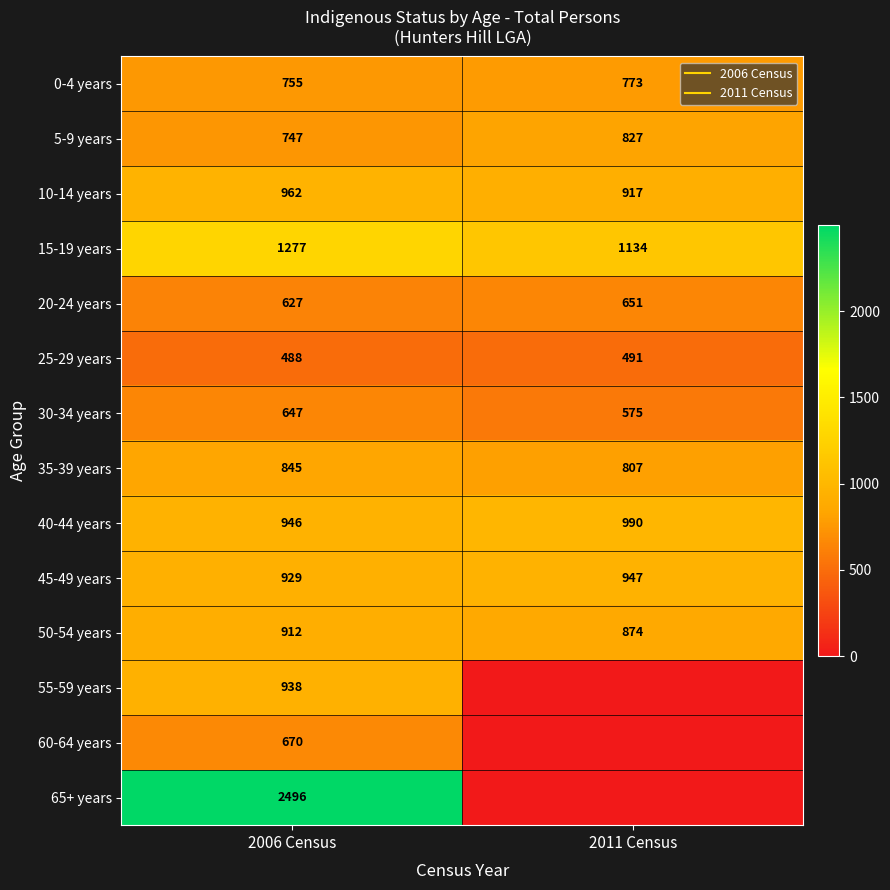

What is the sum of the 35-39 years values at 2006 Census and 2011 Census?

1652